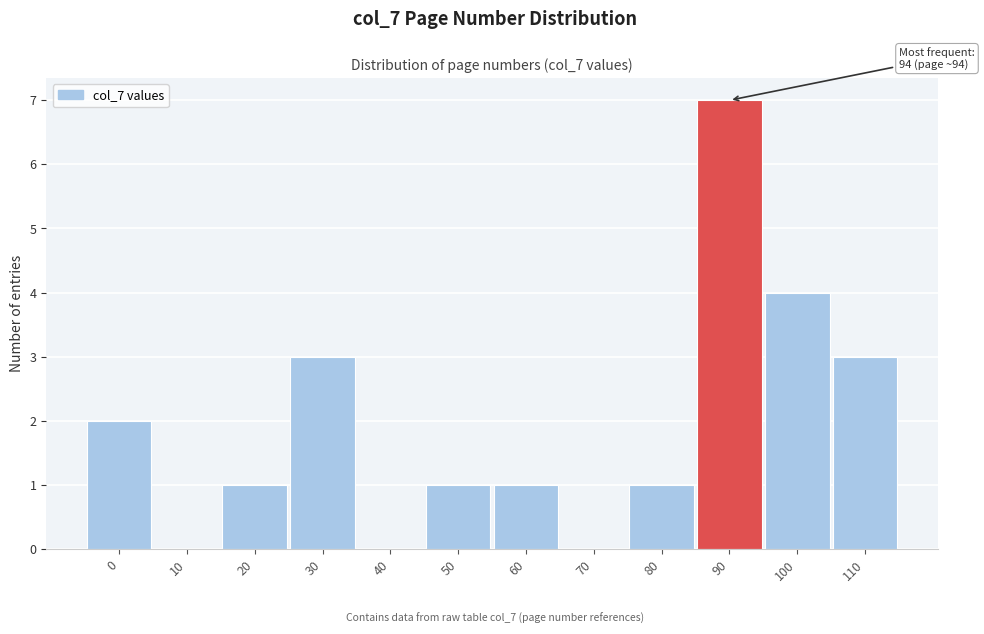

Reading left to right, list all the values displayed in this chart.

0=2	10=0	20=1	30=3	40=0	50=1	60=1	70=0	80=1	90=7	100=4	110=3